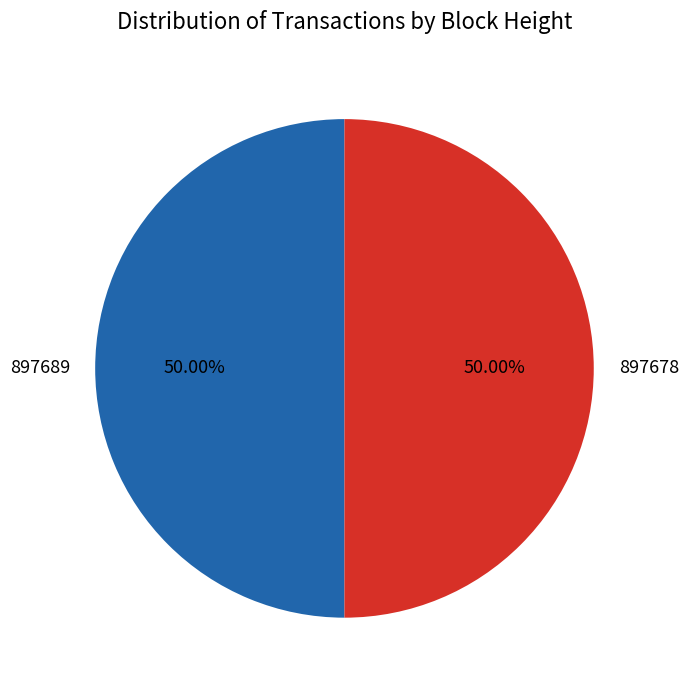

Approximately how many times larger is the value at 897689 compared to 897678?

1.0